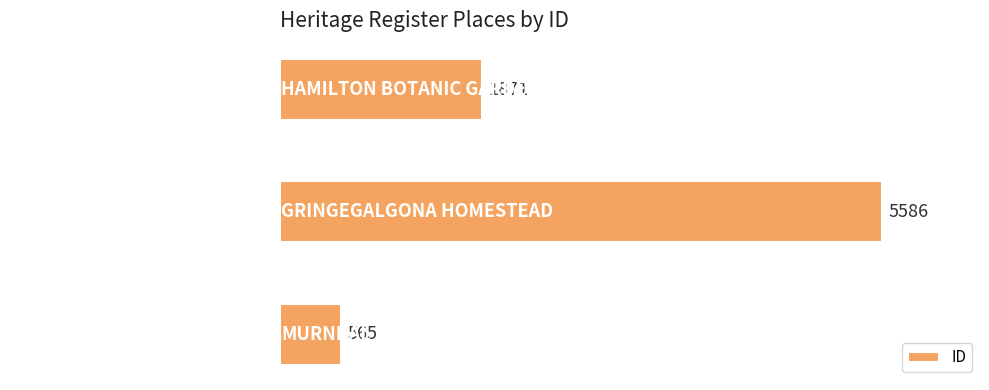

Approximately how many times larger is the value at MURNDAL compared to HAMILTON BOTANIC GARDENS?

0.3